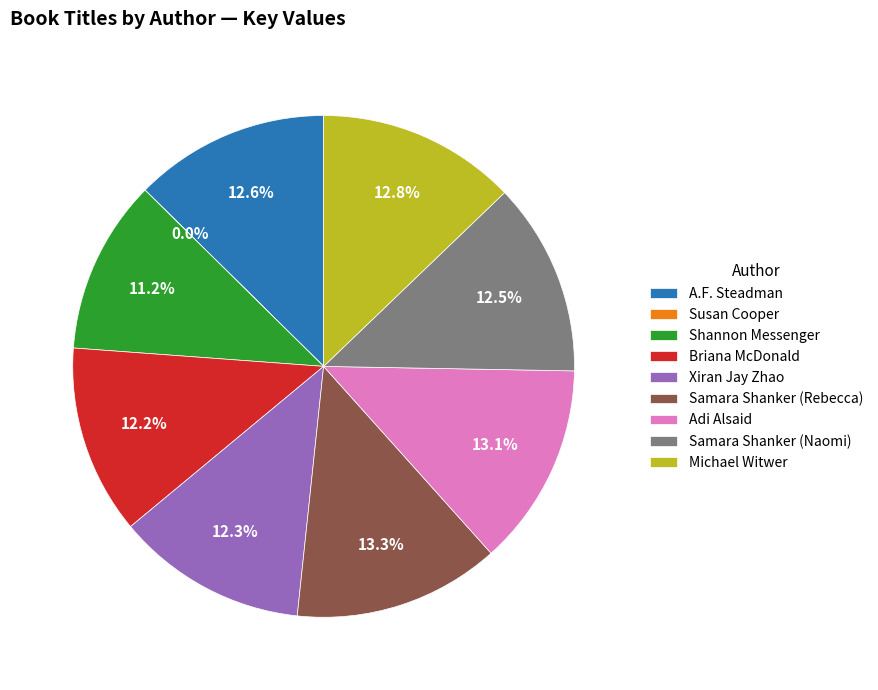

Is it true that Michael Witwer is 1% of the pie?

False